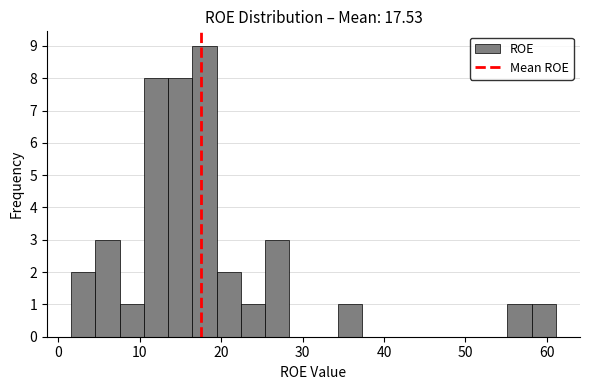

Around what value on the x-axis is the tallest bar? Give the approximate position of its centre, as read against the axis.

18